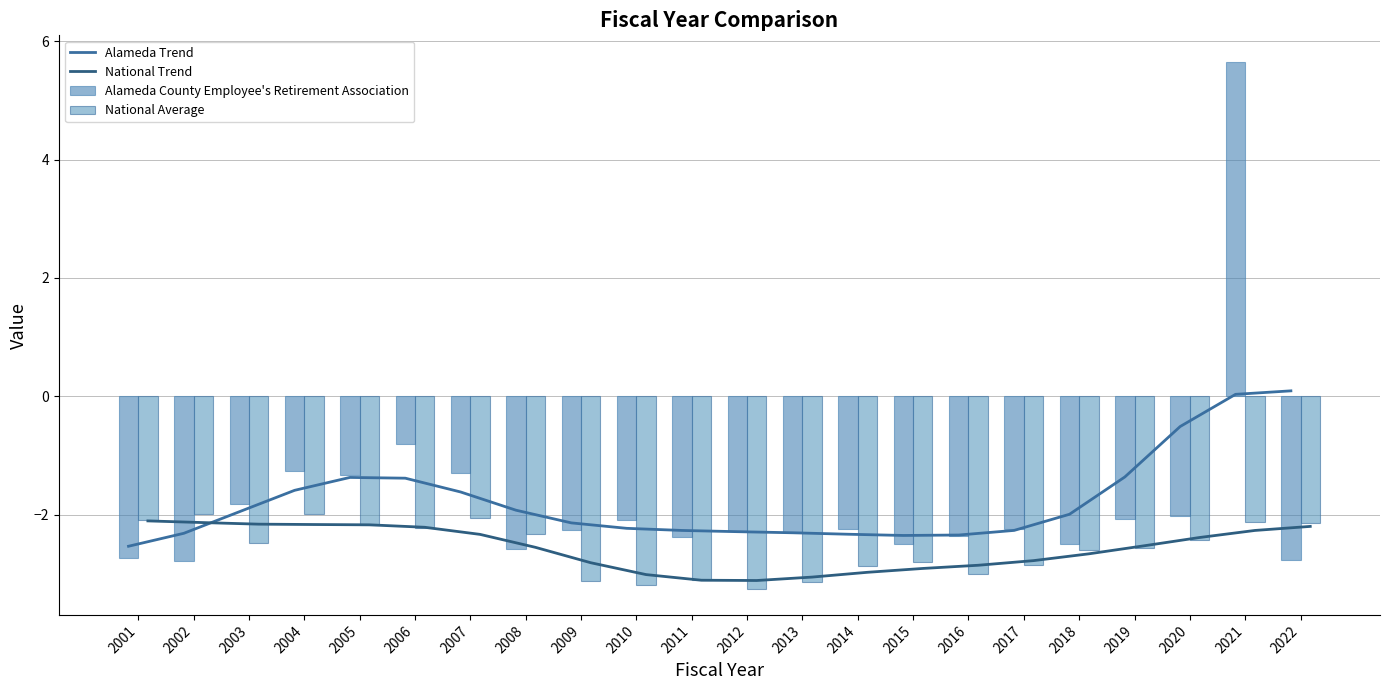

What is the greatest value displayed?

5.7